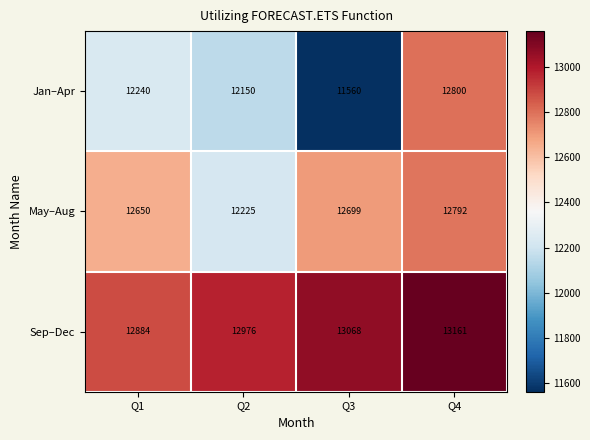

What is the spread (max minus min) of values at Q4?

369